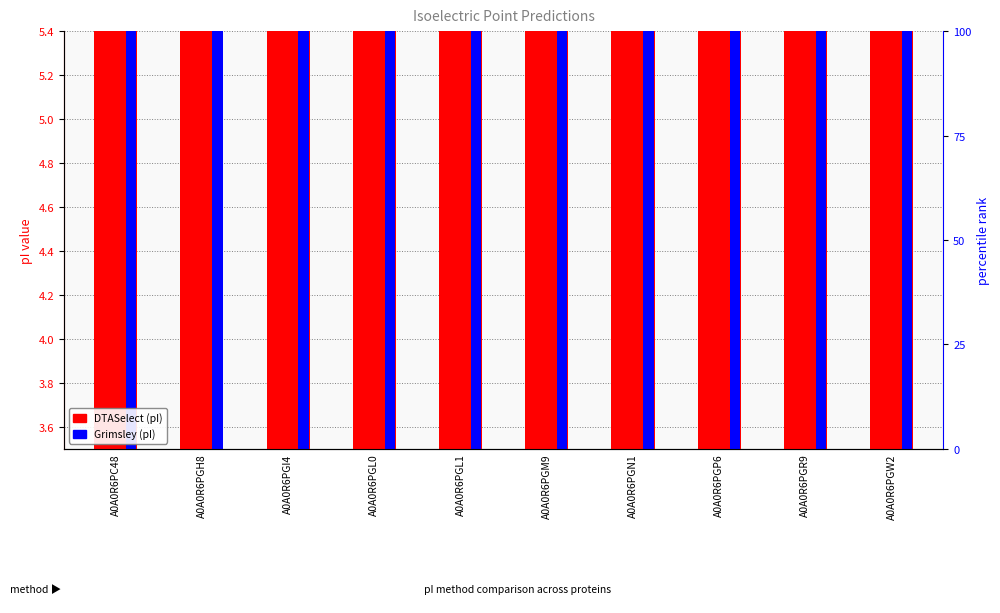

Is the value of DTASelect (pI) at A0A0R6PGR9 greater than the value of Grimsley (pI) at A0A0R6PGL0?

Yes